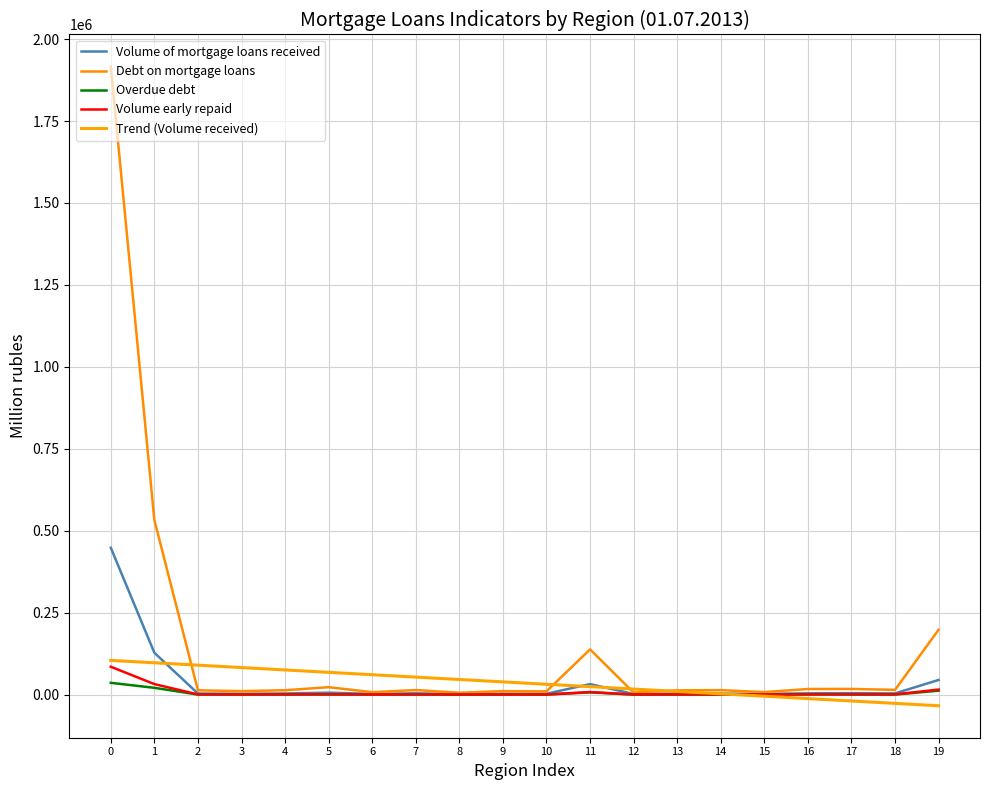

How many lines are shown in the chart?

5